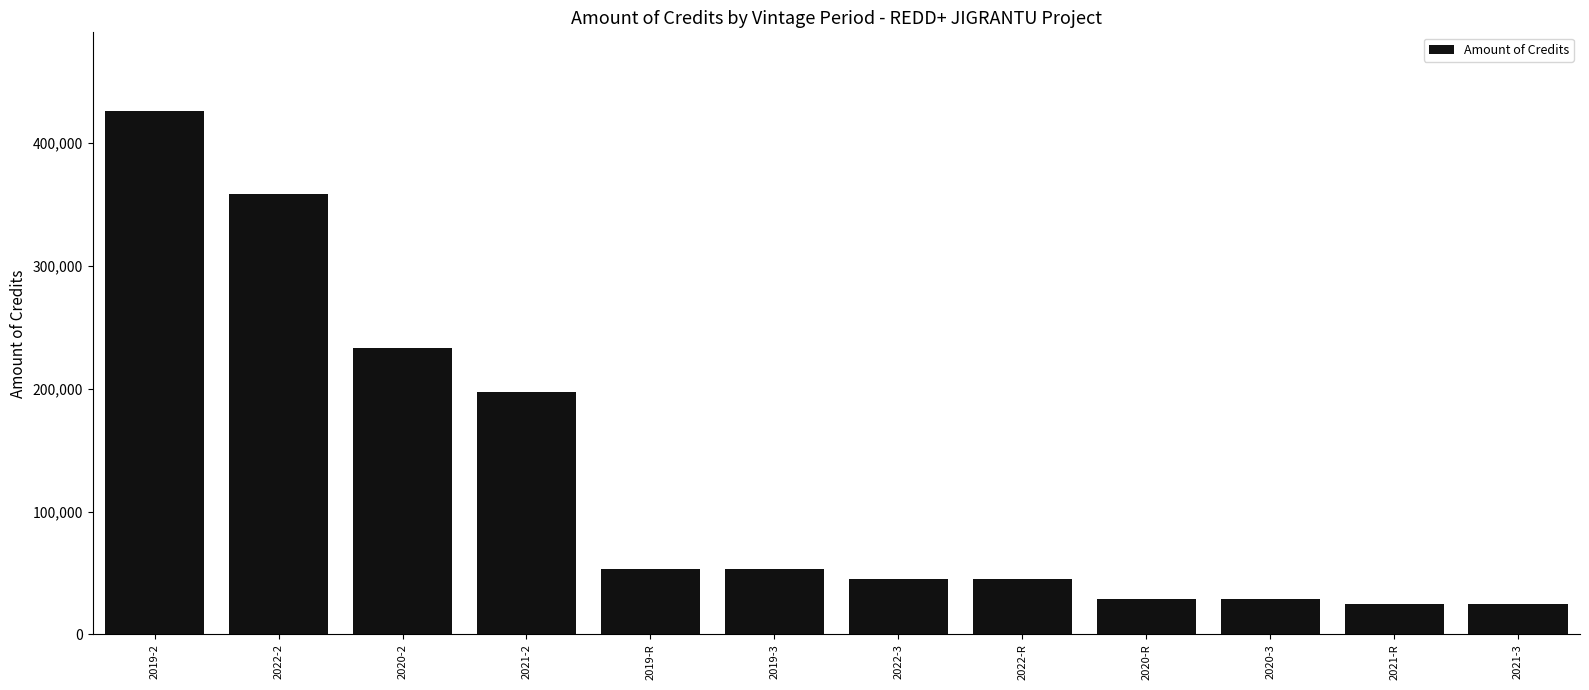

The value at 2021-3 is 39544. True or false?

False